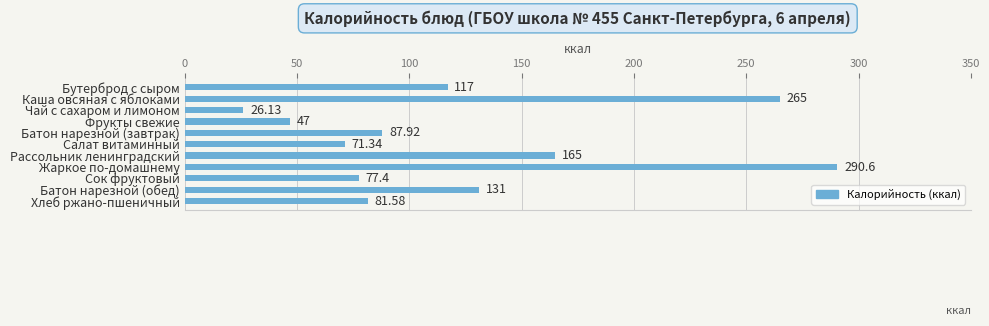

What is the label of the 1st bar from the top?

Бутерброд с сыром